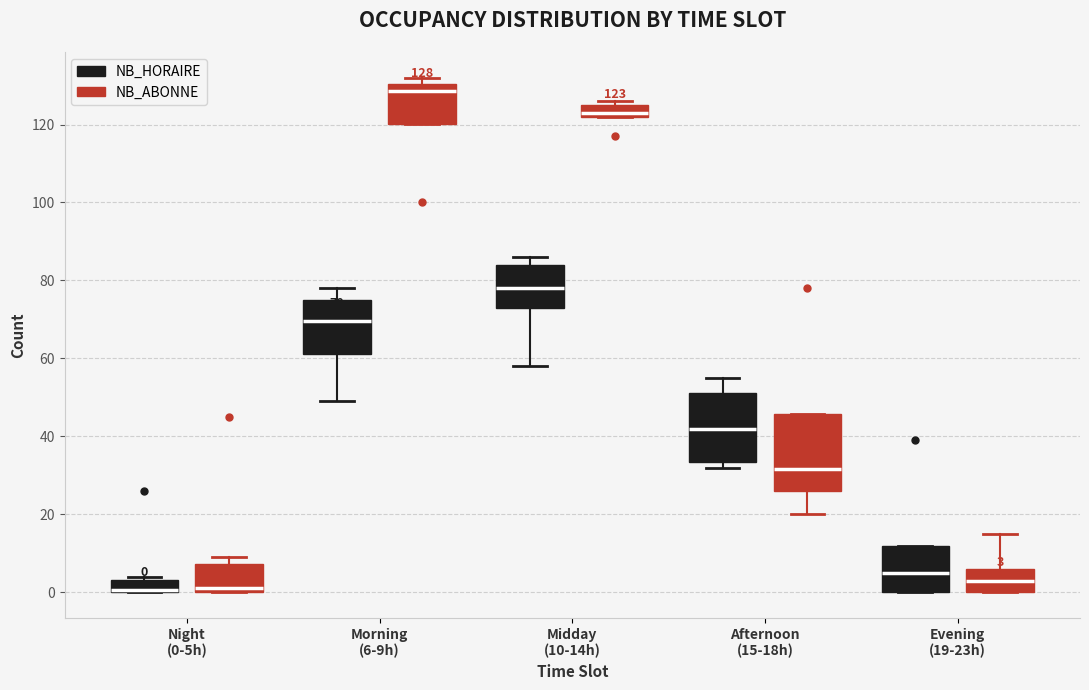

Which box is the tallest, from its lower edge to its upper edge?

Afternoon (15-18h) (NB_ABONNE)